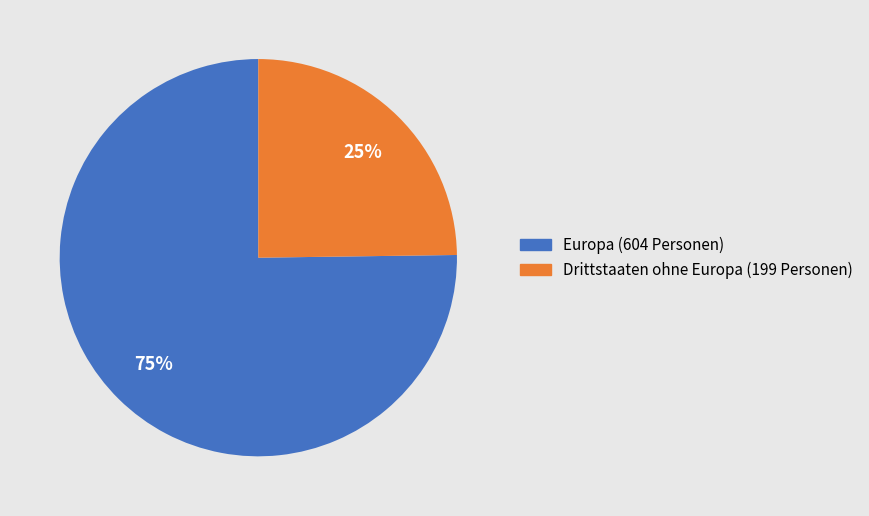

Does any single category account for the majority?

Yes